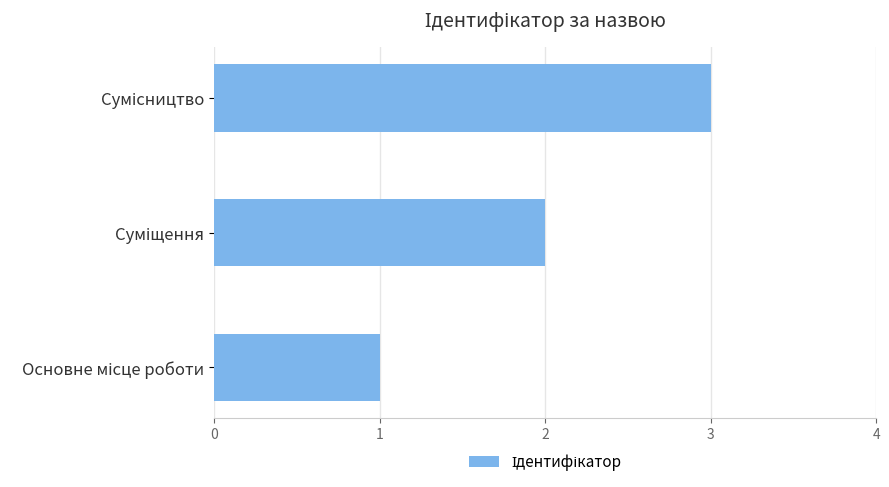

What is the maximum value shown in the chart?

3